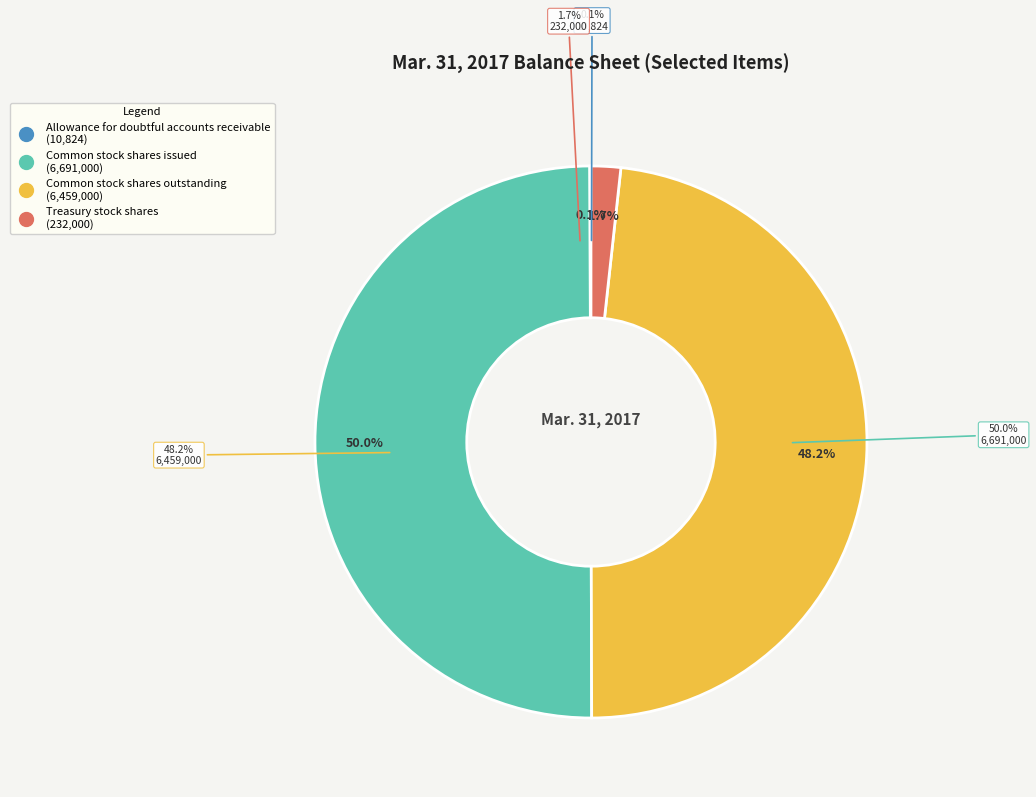

Which has a higher value, Treasury stock shares or Common stock shares outstanding?

Common stock shares outstanding